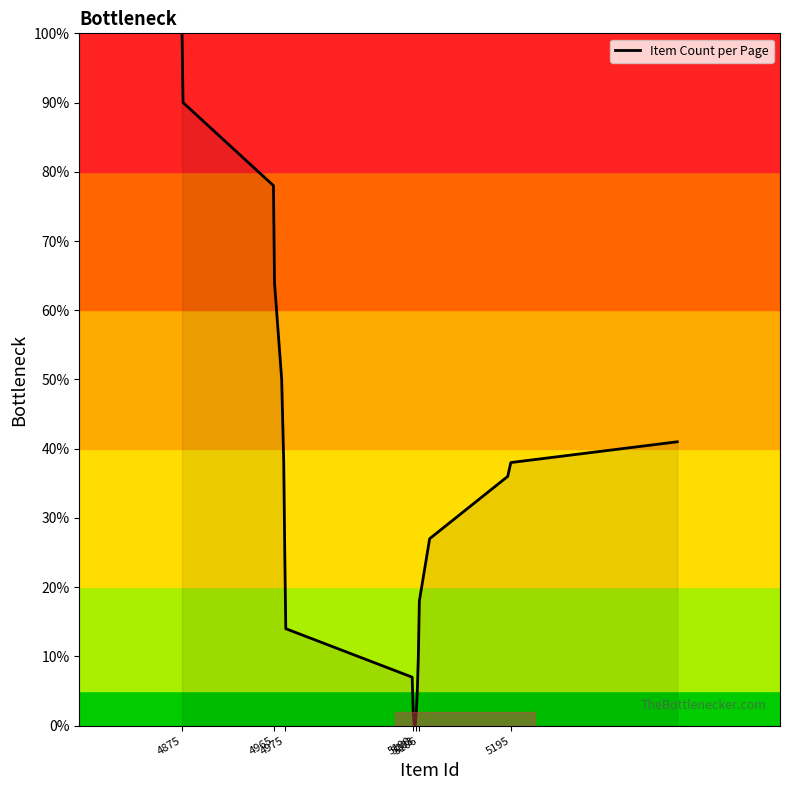

Count the number of data series in this chart.

1